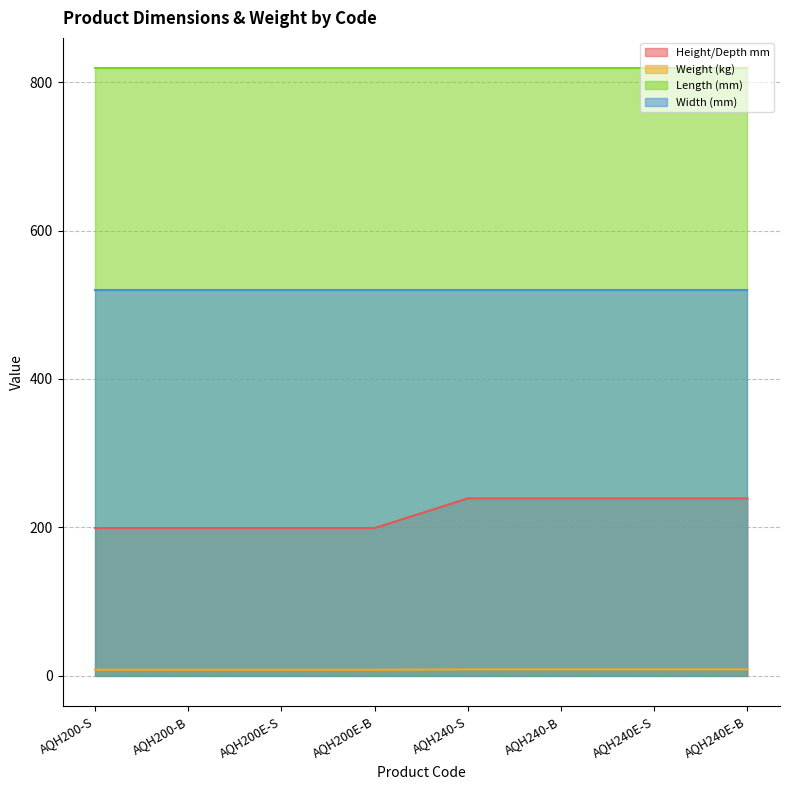

True or false: Weight (kg) and Height/Depth mm cross at least once.

False